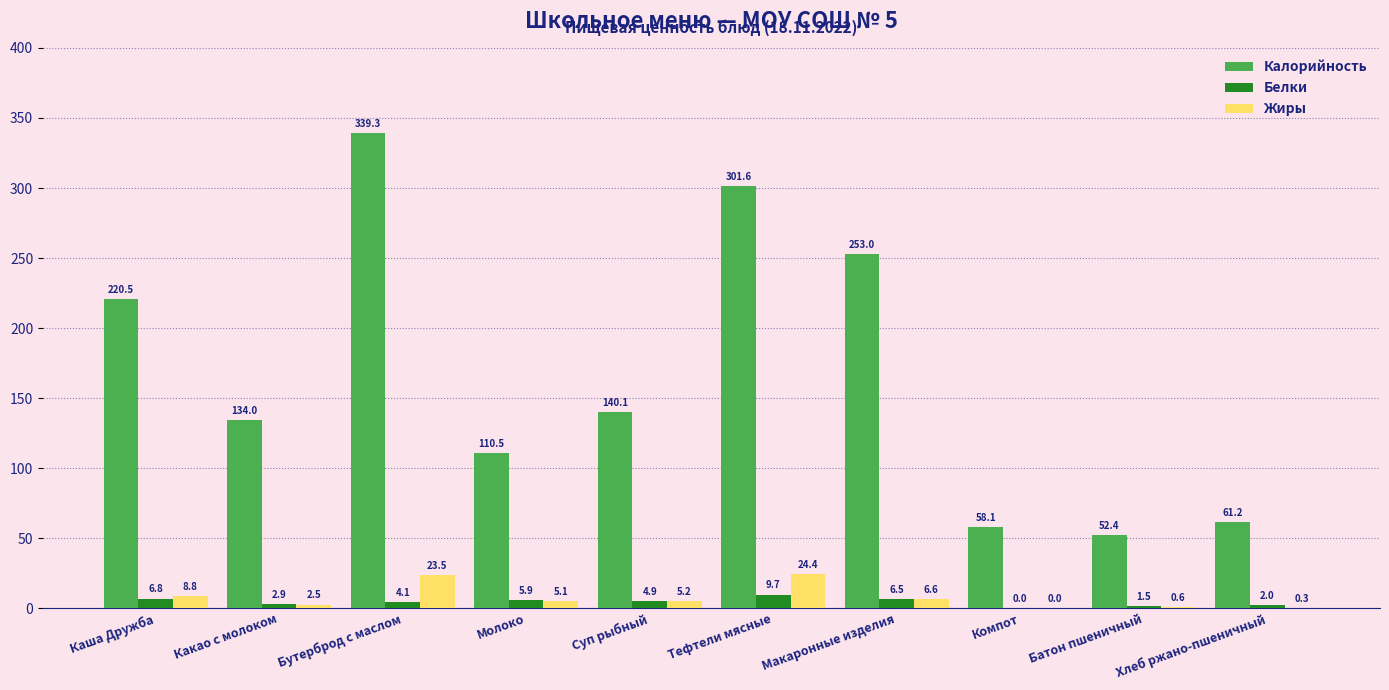

Are the bars horizontal?

No